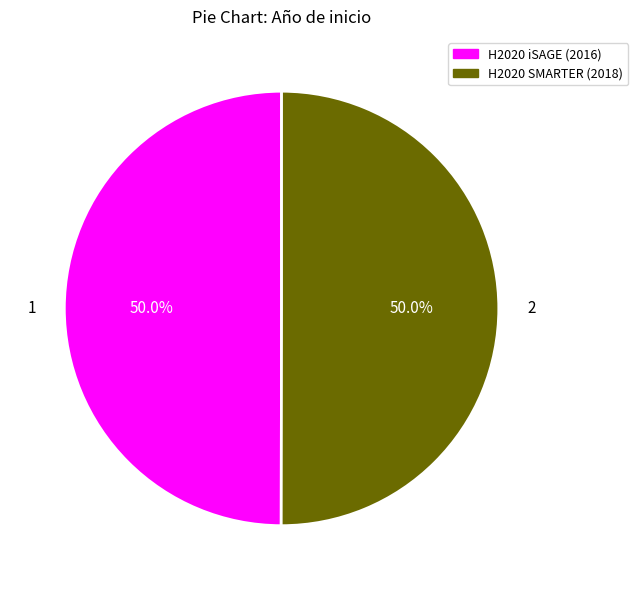

What is the ratio of the value at H2020 iSAGE (2016) to the value at H2020 SMARTER (2018)?

1.0